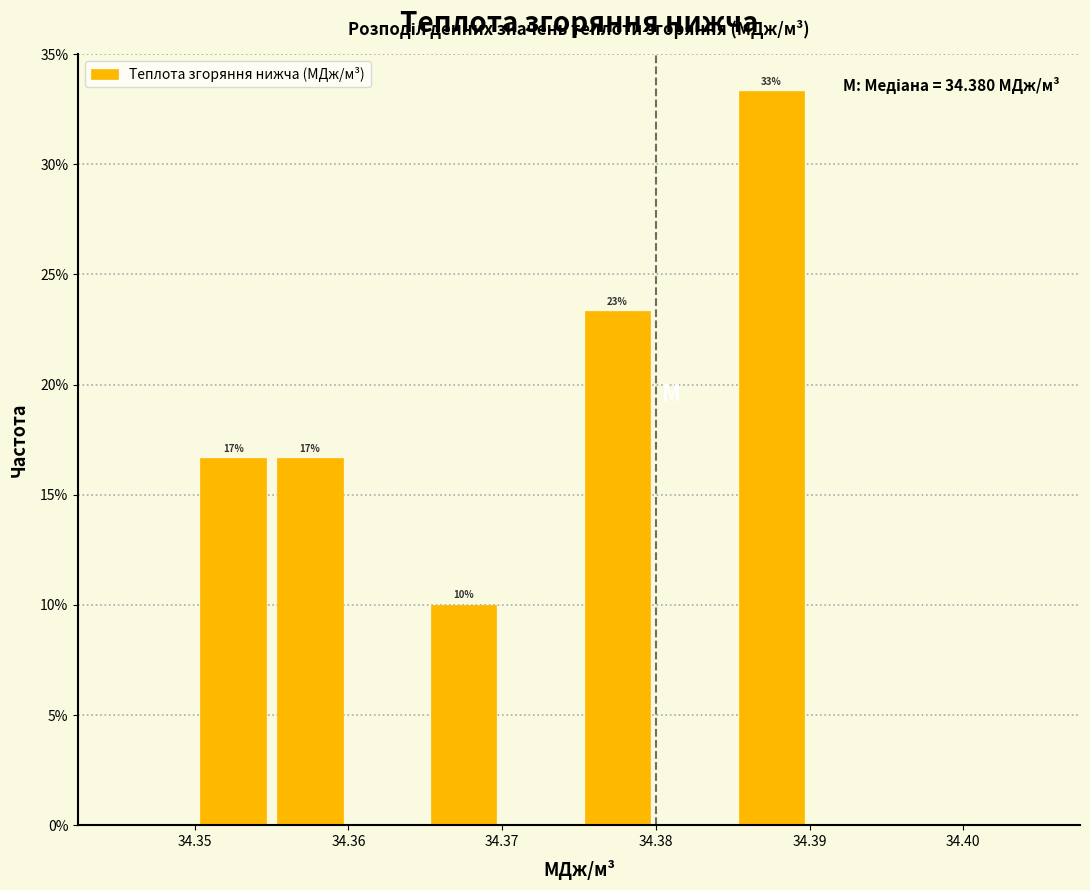

Which range on the x-axis has the tallest bar?

34.385 to 34.390